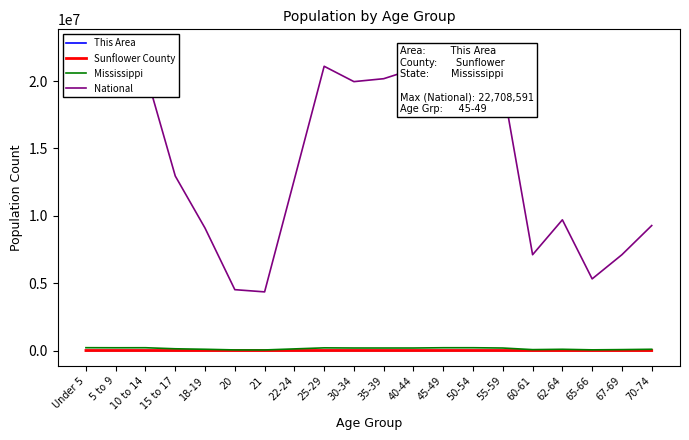

What is the greatest value displayed?

22708591